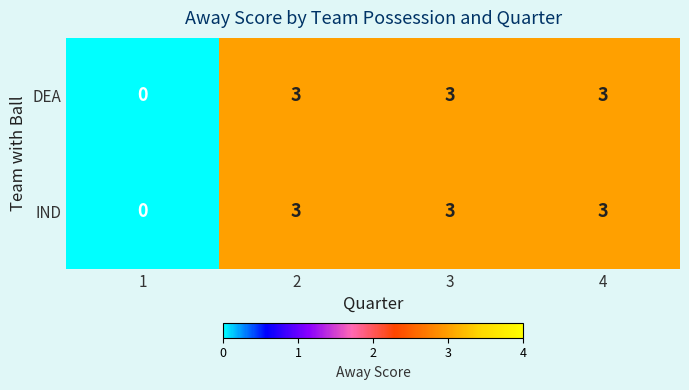

The value of IND at 1 is 0. True or false?

True